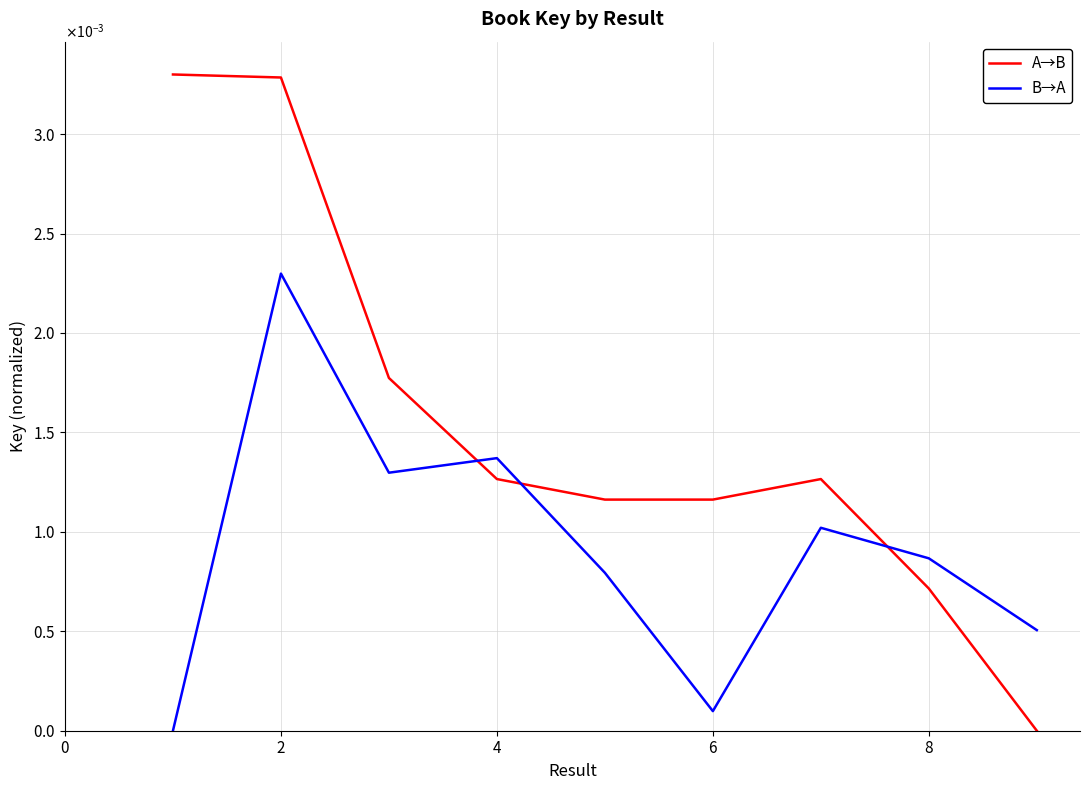

Does the chart have visible grid lines?

Yes